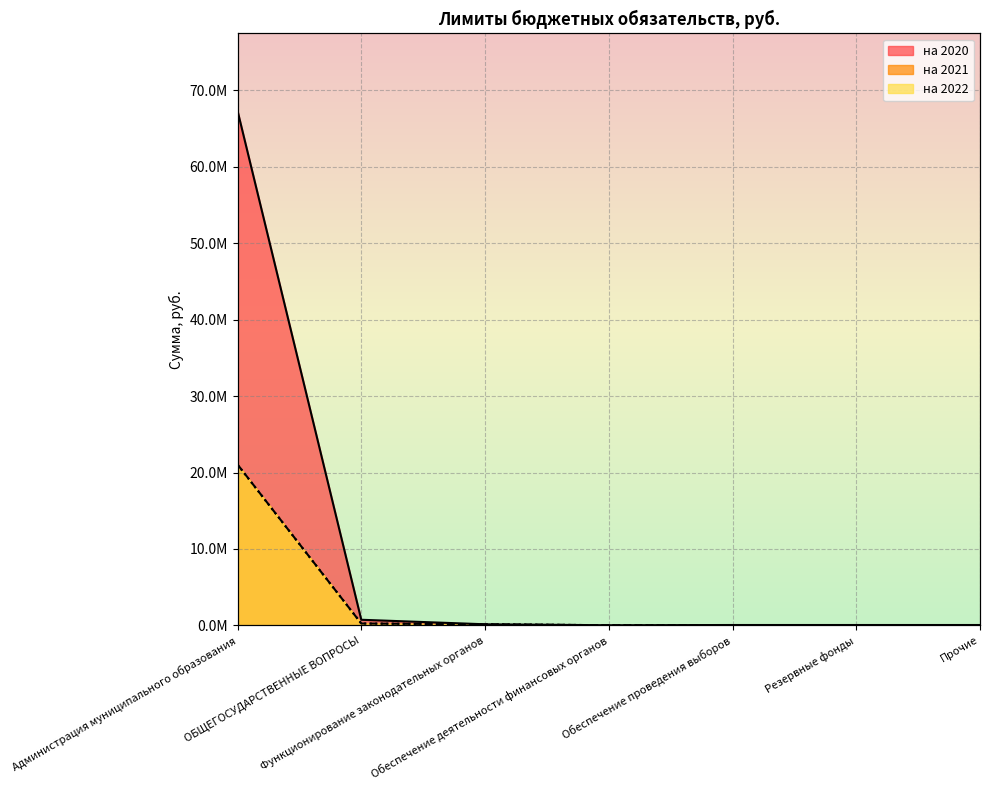

Where is на 2022 nearest to the value 10?

ОБЩЕГОСУДАРСТВЕННЫЕ ВОПРОСЫ